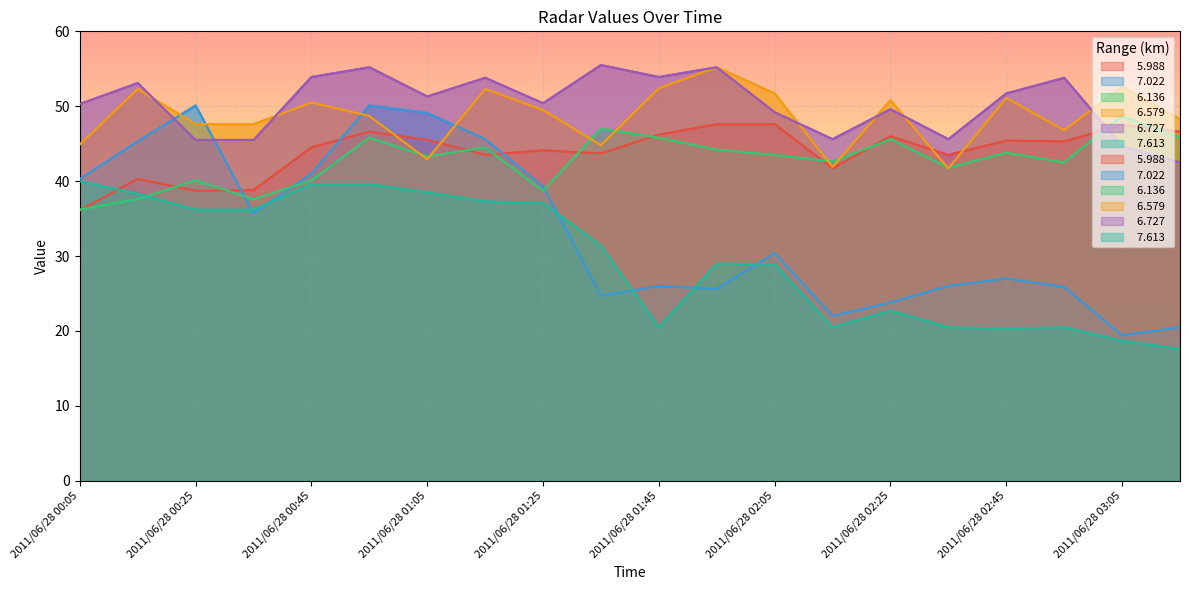

Is the value of   7.613 at 2011/06/28 00:45 greater than the value of   6.727 at 2011/06/28 01:05?

No